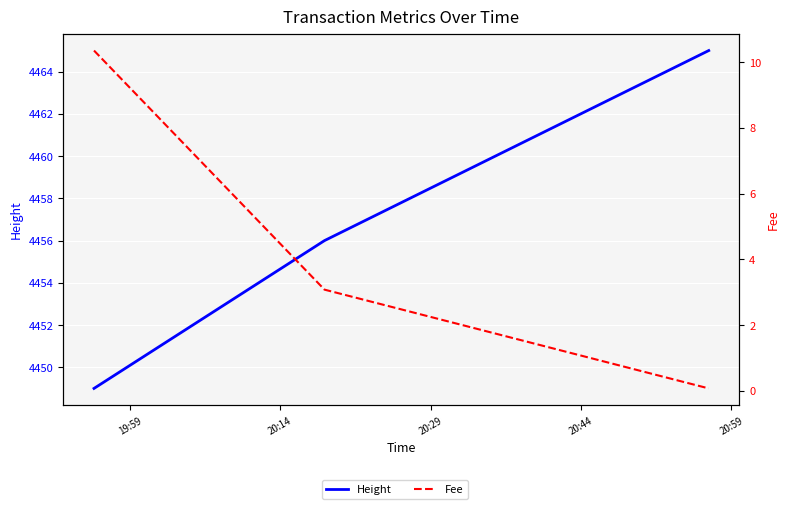

The Height series shows 965.9 at 20:14. True or false?

False